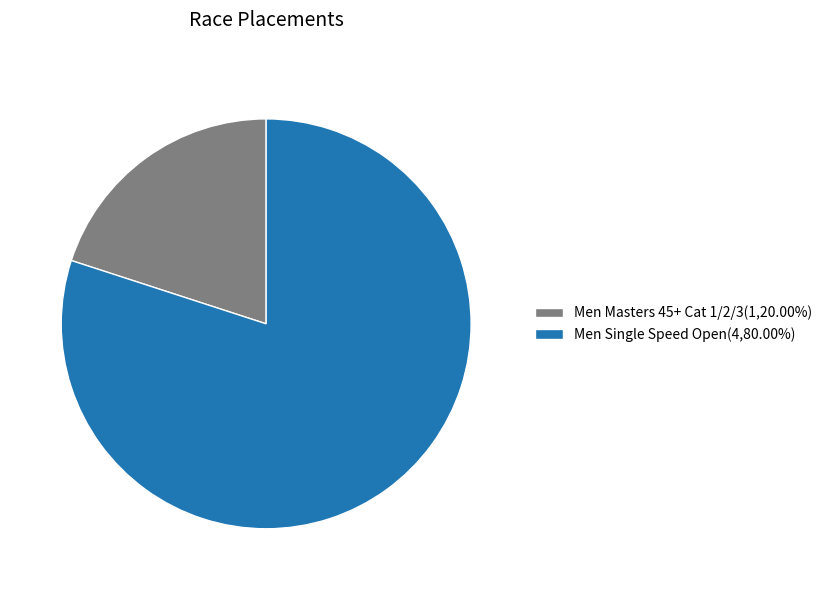

Does Men Single Speed Open(4,80.00%) account for over 50% of the chart?

Yes